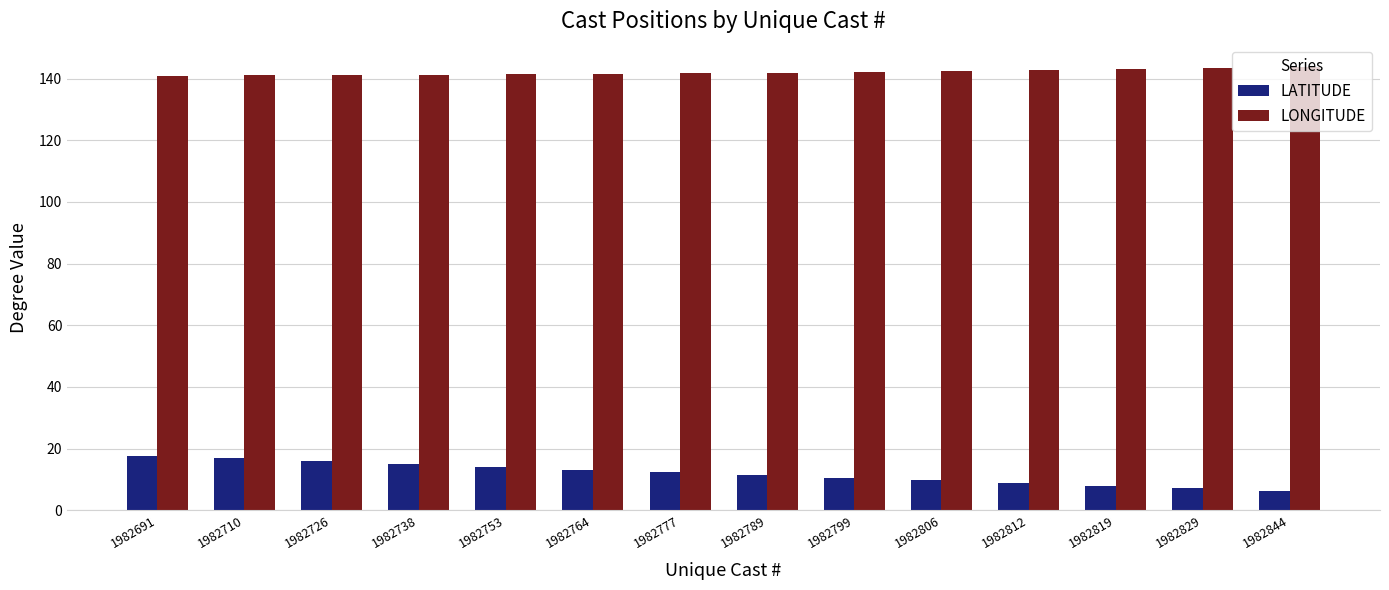

At how many categories does at least one series exceed 26?

14